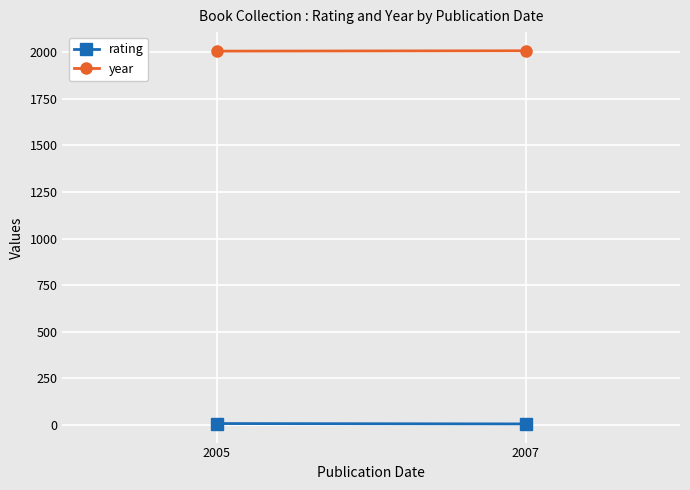

Is it true that year equals 2005 at 2005?

True